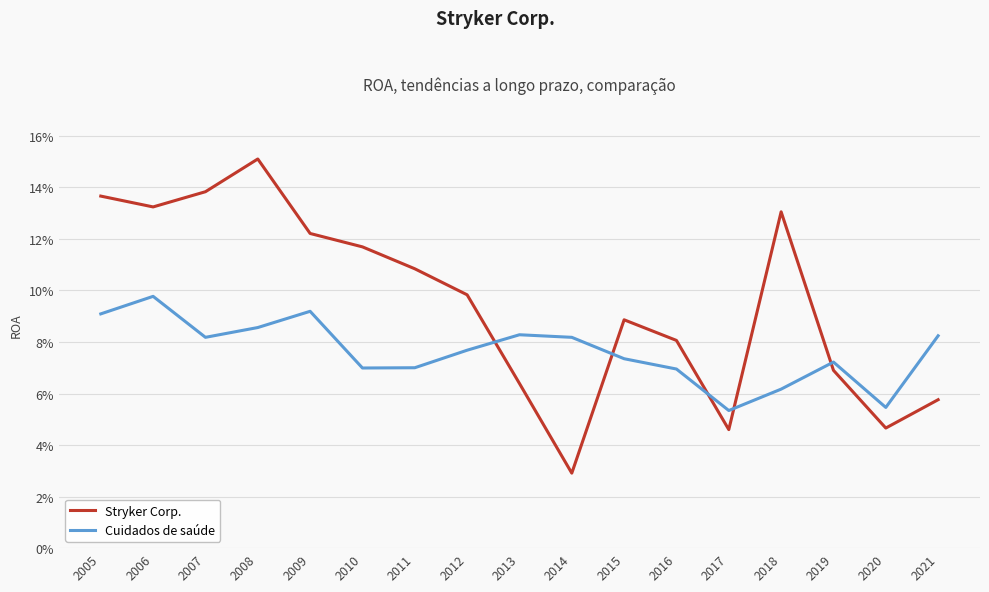

Where do Cuidados de saúde and Stryker Corp. first cross each other?

2012 and 2013